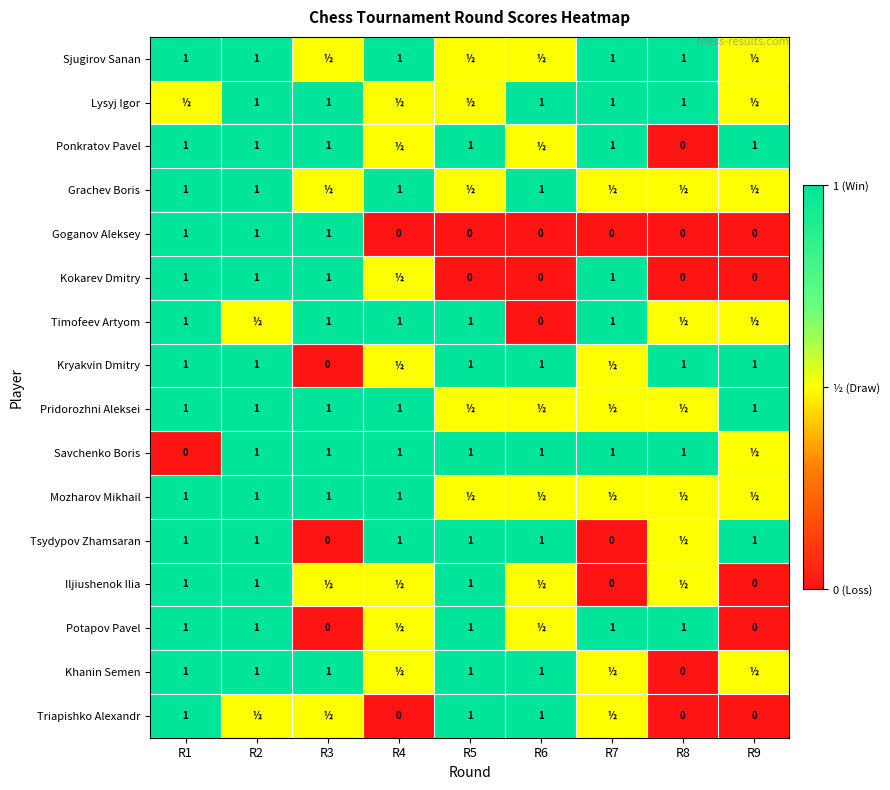

What is the difference between the maximum and minimum values in the Goganov Aleksey series?

1.0